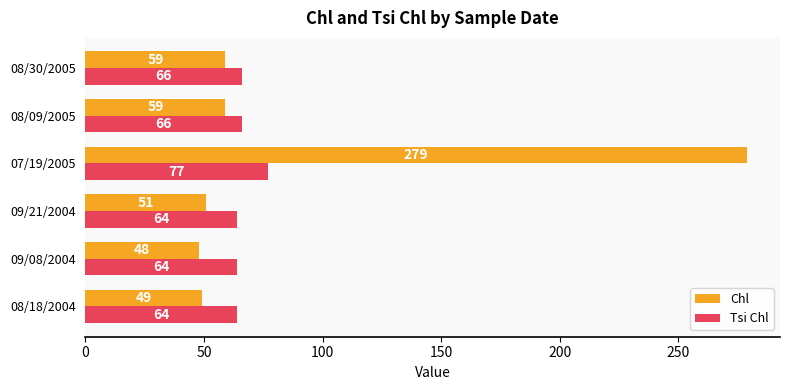

The value of Tsi Chl at 08/09/2005 is 66. True or false?

True